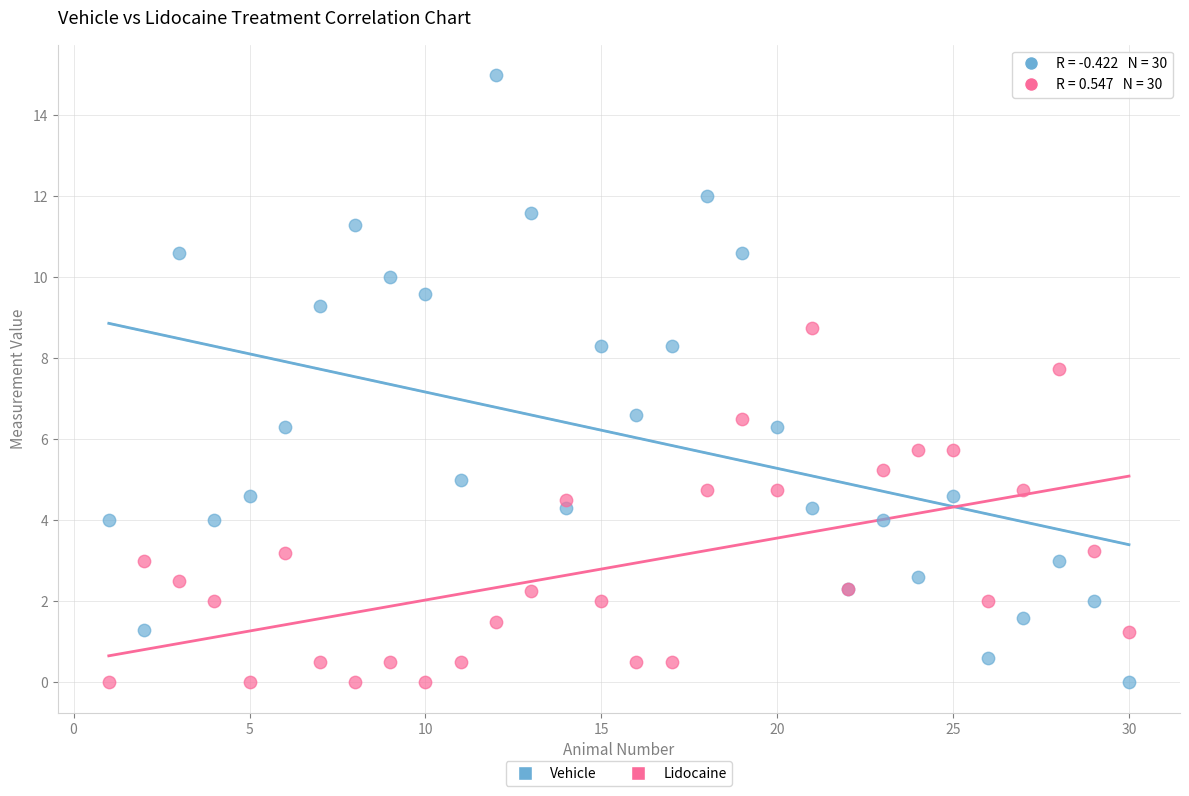

What is the X range (max minus min) for the scatter plot?

29.0